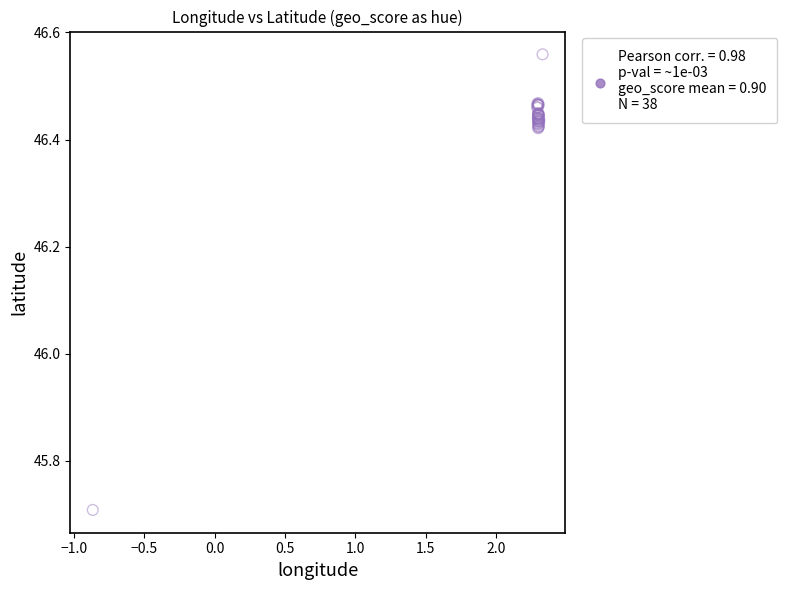

What Y value in the scatter plot is closest to 46?

45.7